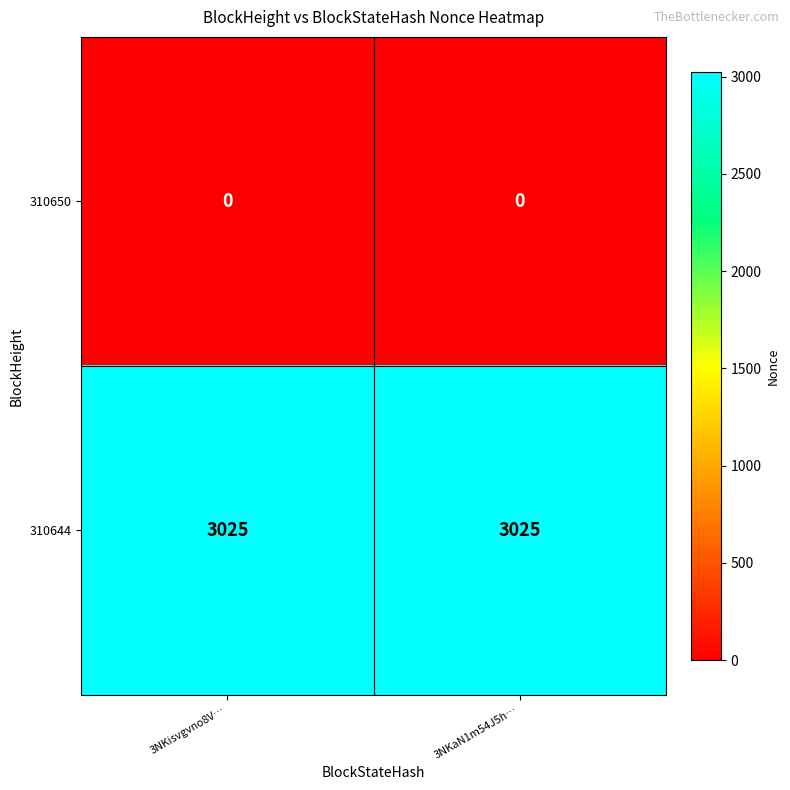

Is the value of 310650 at 3NKaN1m54J5h… greater than the value of 310644 at 3NKaN1m54J5h…?

No